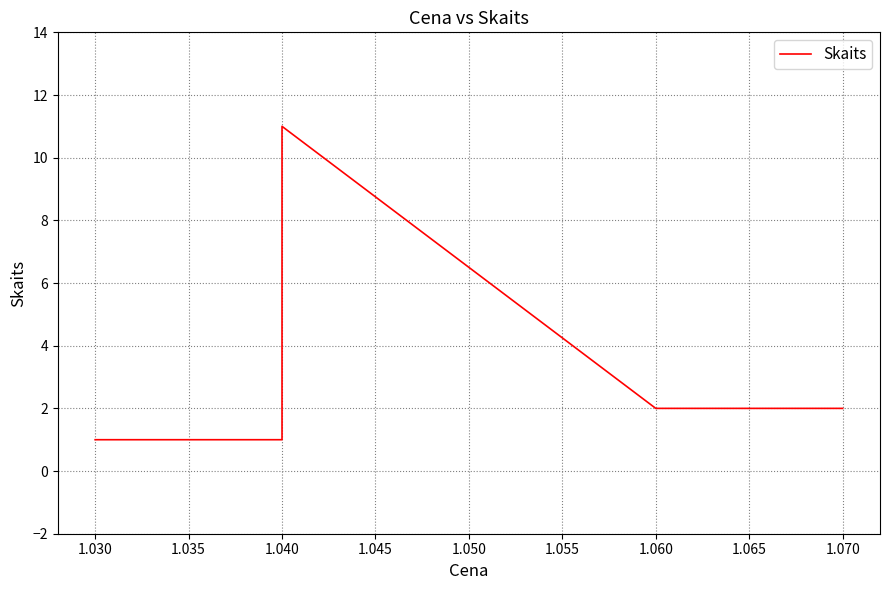

What is the approximate value at 1.040, to the nearest 10?

10